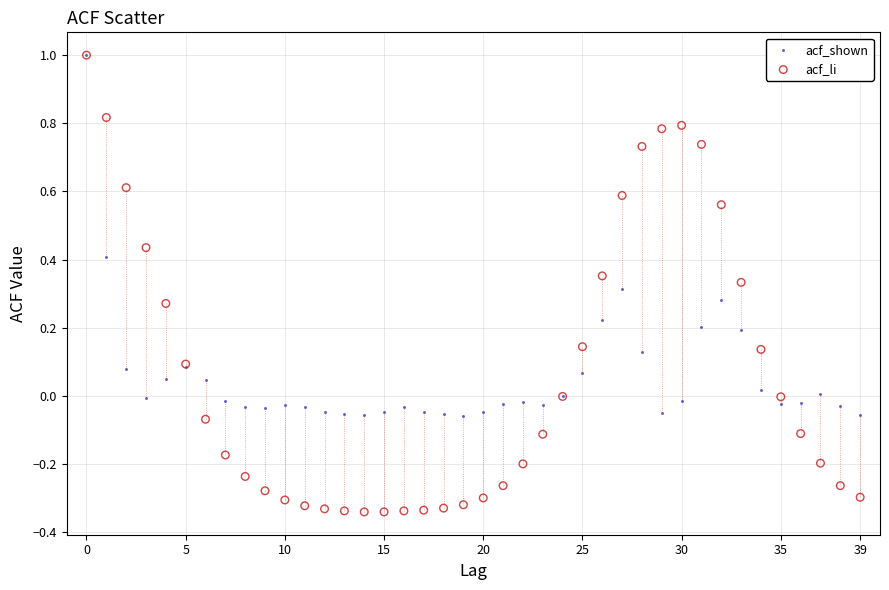

What are all the series names shown in the legend?

acf_shown, acf_li